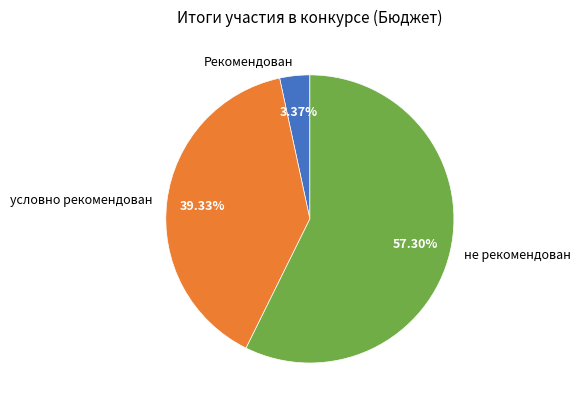

To the nearest percent, what percentage of the pie is не рекомендован?

57%